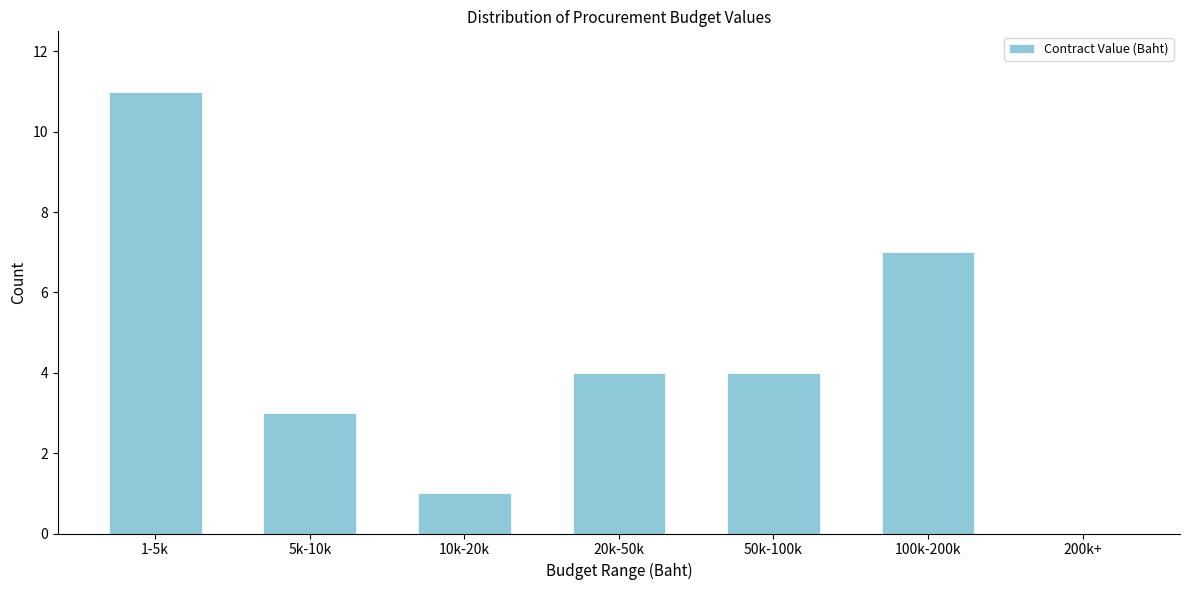

Reading left to right, list all the values displayed in this chart.

1-5k=11	5k-10k=3	10k-20k=1	20k-50k=4	50k-100k=4	100k-200k=7	200k+=0